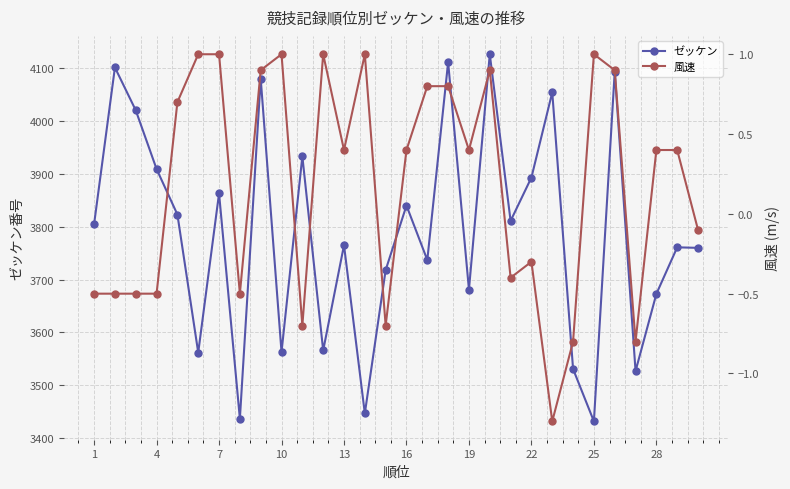

How many interior local valleys does the ゼッケン series have?

10